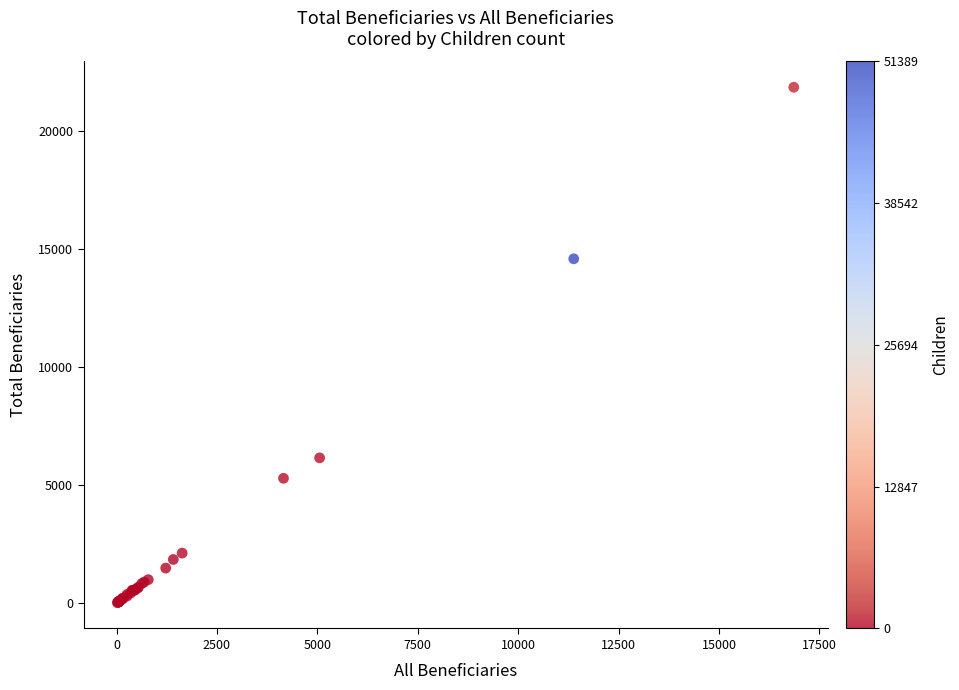

What Y value in the scatter plot is closest to 10932?

14580